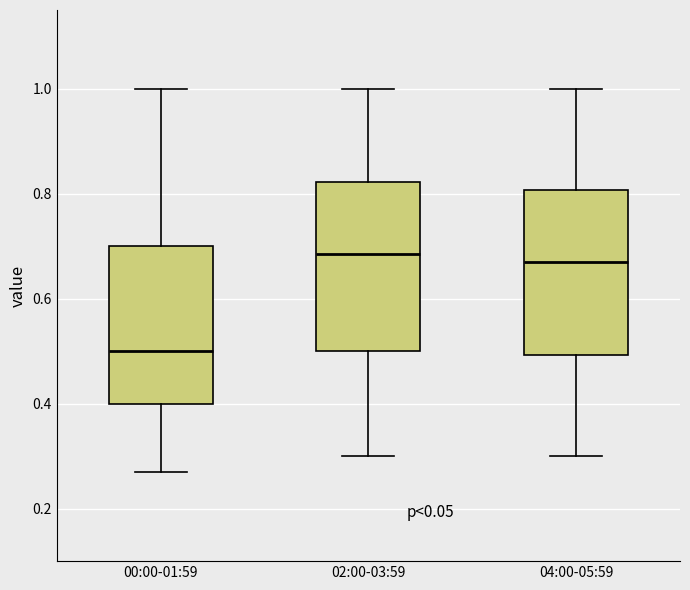

Reading left to right, transcribe this box plot: for each box, give where its median line is, the range the box spans, and where its two whiskers end, as read against the y-axis. The values are not printed on the chart, so give them approximately, as read against the axis.

00:00-01:59: median 0.50, box 0.40 to 0.70, whiskers 0.28 to 1.00
02:00-03:59: median 0.68, box 0.50 to 0.82, whiskers 0.30 to 1.00
04:00-05:59: median 0.68, box 0.50 to 0.80, whiskers 0.30 to 1.00